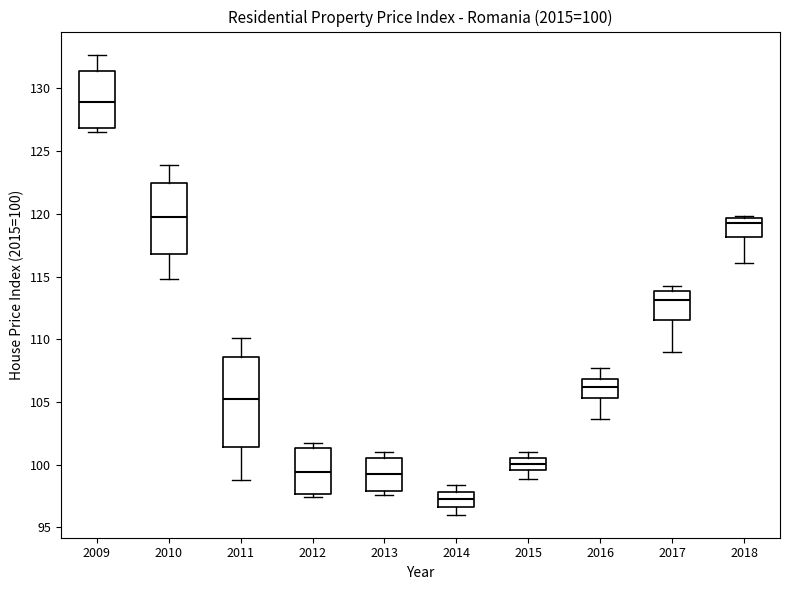

Which box has the highest median line?

2009